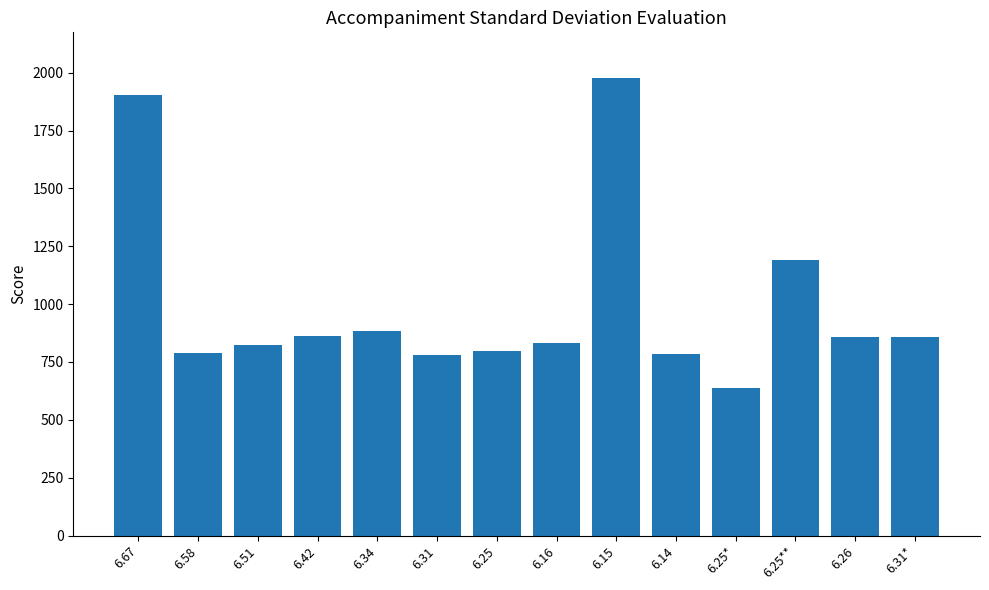

How many values are below 857?

7